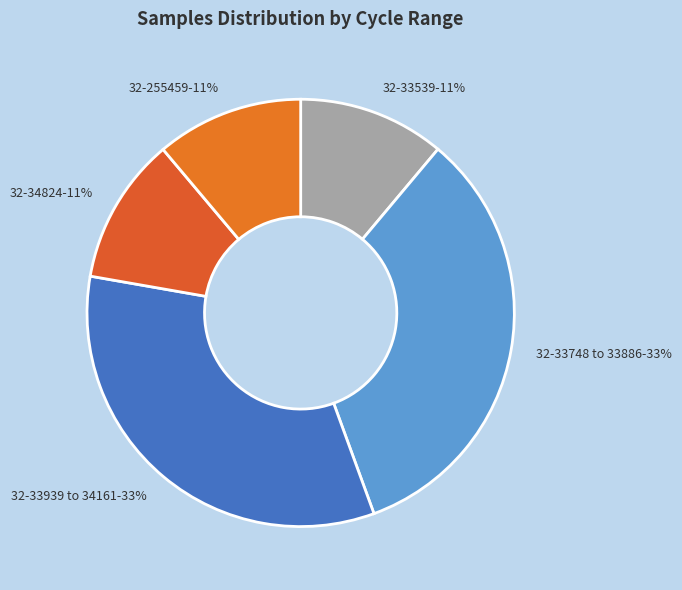

To the nearest percent, what percentage of the pie is 32-33748 to 33886-33%?

33%